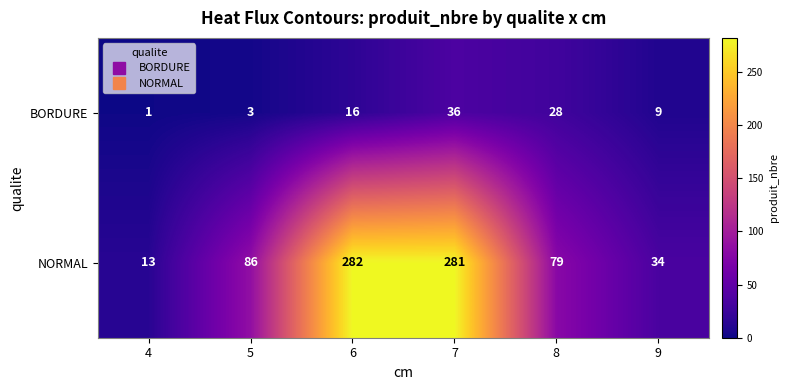

The NORMAL series shows 49 at 9. True or false?

False